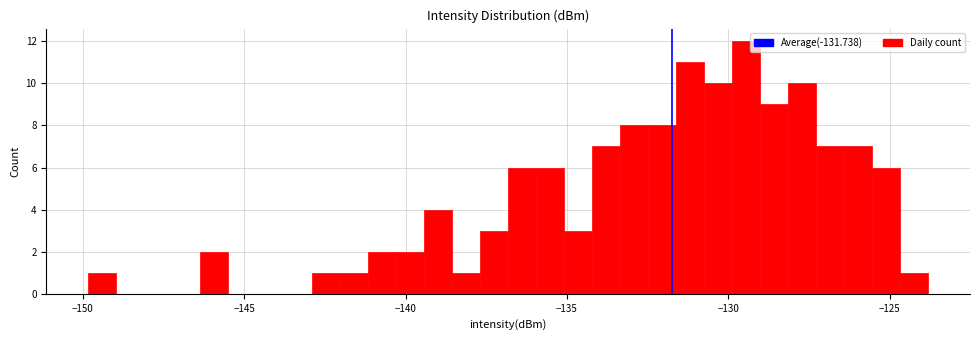

Read against the x-axis, roughly where is the centre of the tallest bar?

-129.5